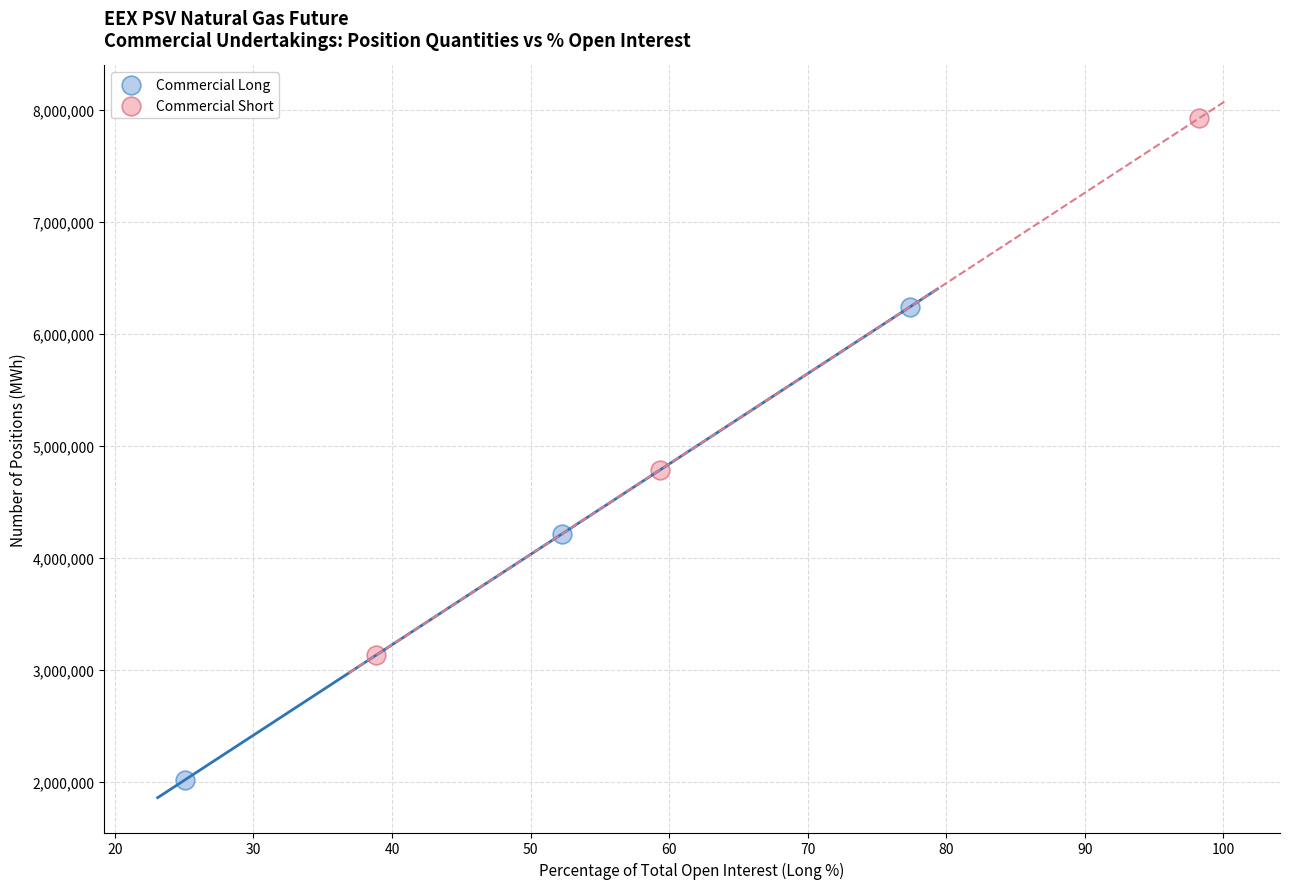

Which series contains the lowest Y value?

Commercial Long